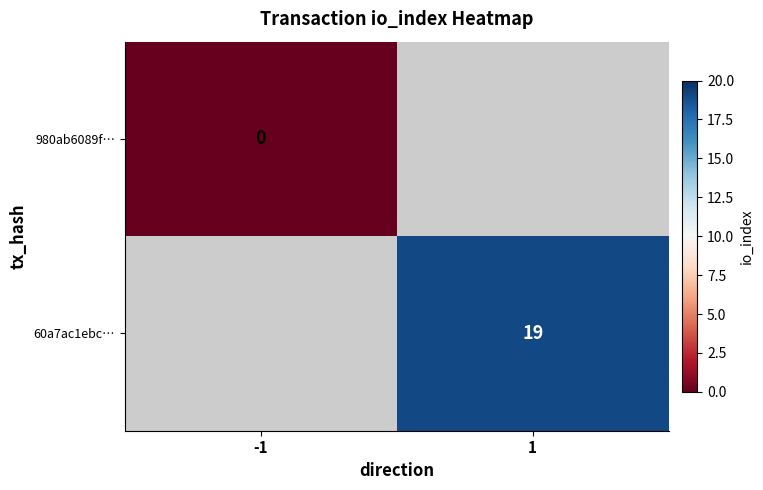

Is it true that 60a7ac1ebc… equals 27 at 1?

False